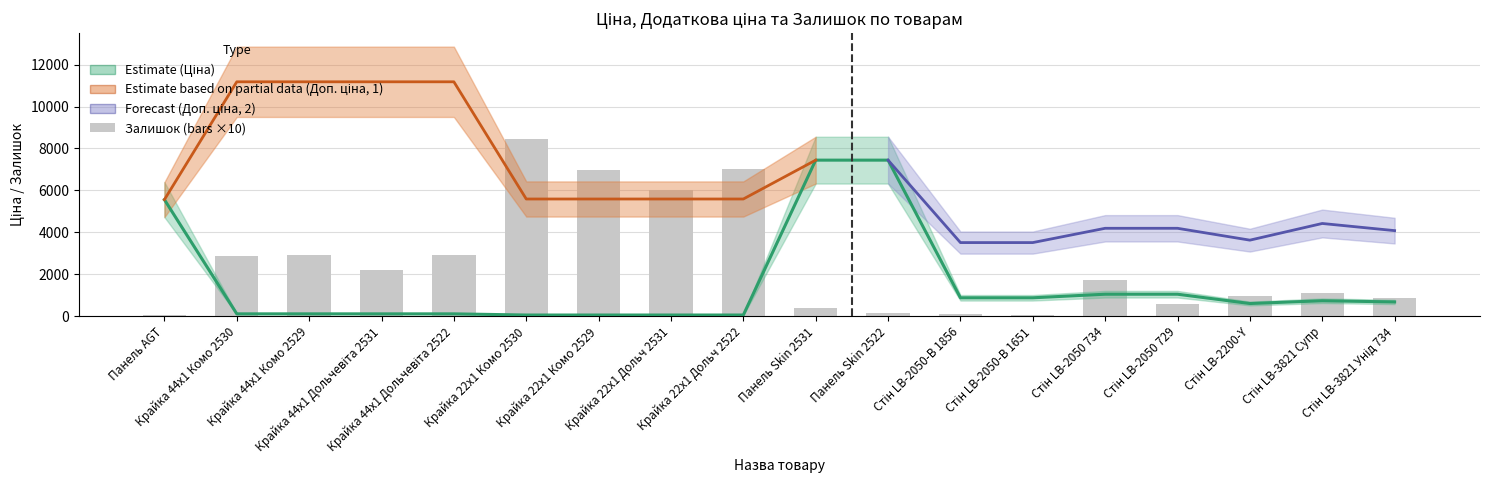

What position from the left is Панель Skin 2522?

11